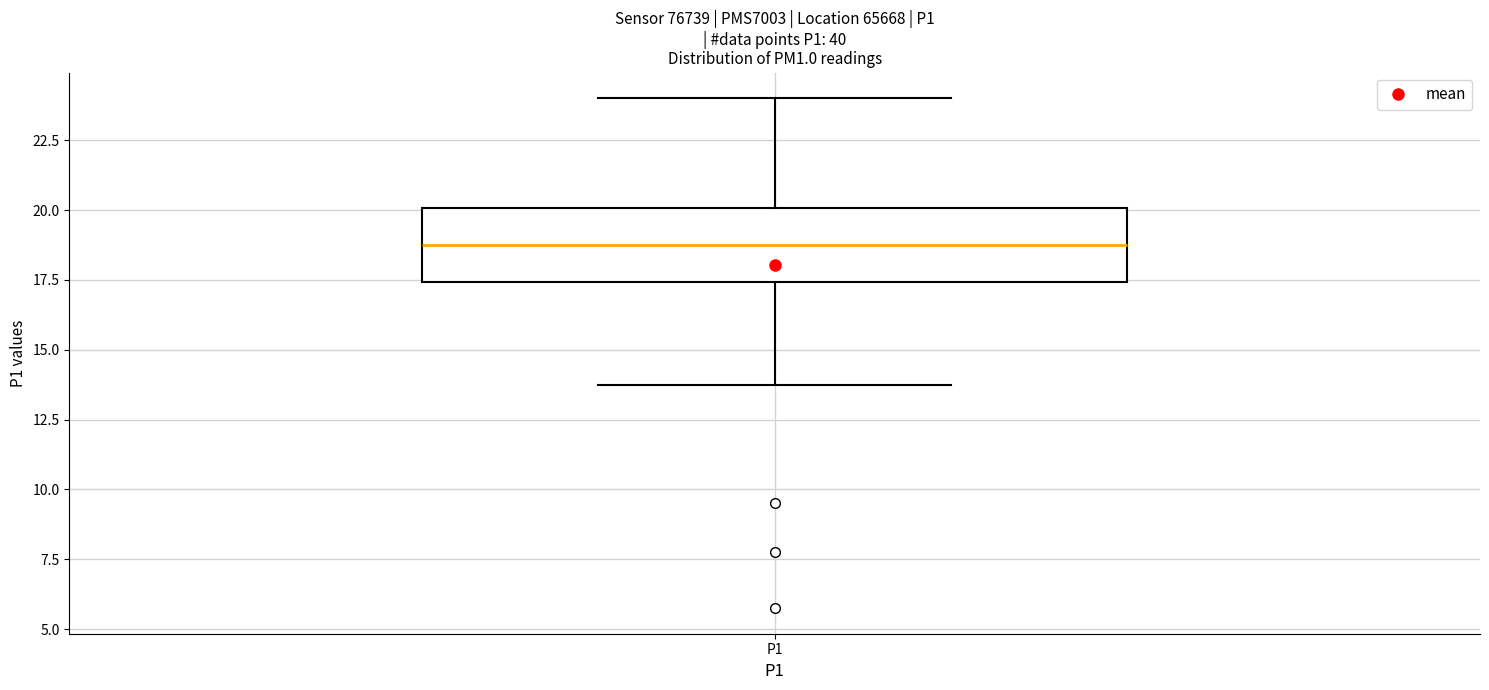

Read this box plot against the y-axis: the position of the median line, the range covered by the box, and the ends of both whiskers. The values are not printed on the chart, so give them approximately, as read against the axis.

median 19.0, box 17.5 to 20.0, whiskers 14.0 to 24.0